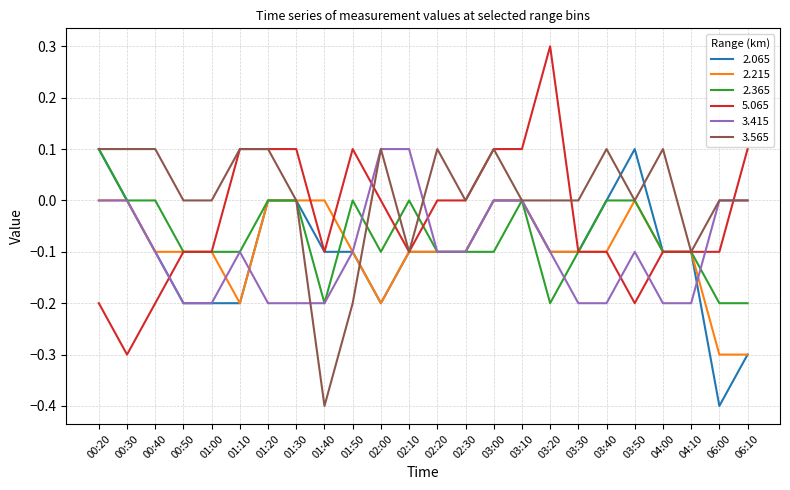

After their last crossing, which series has the higher values: 3.415 or 5.065?

5.065